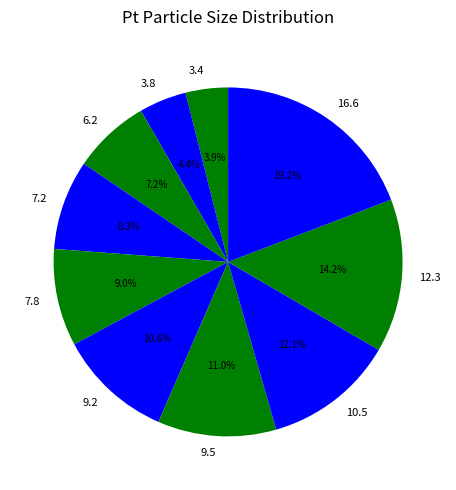

What percentage is NOT represented by 10.5?

87.9%